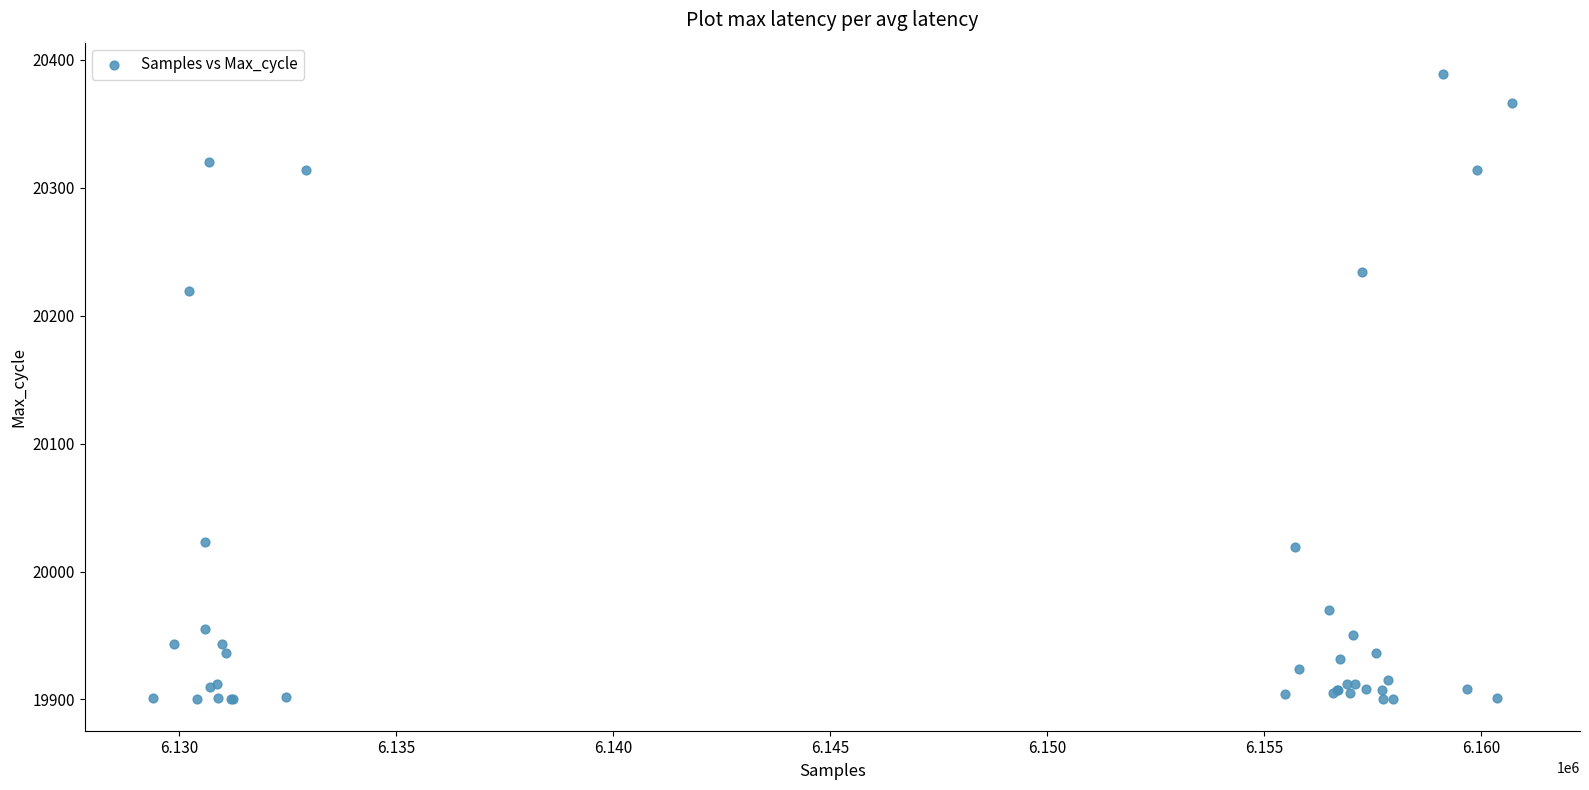

What Y value in the scatter plot is closest to 20144?

20219